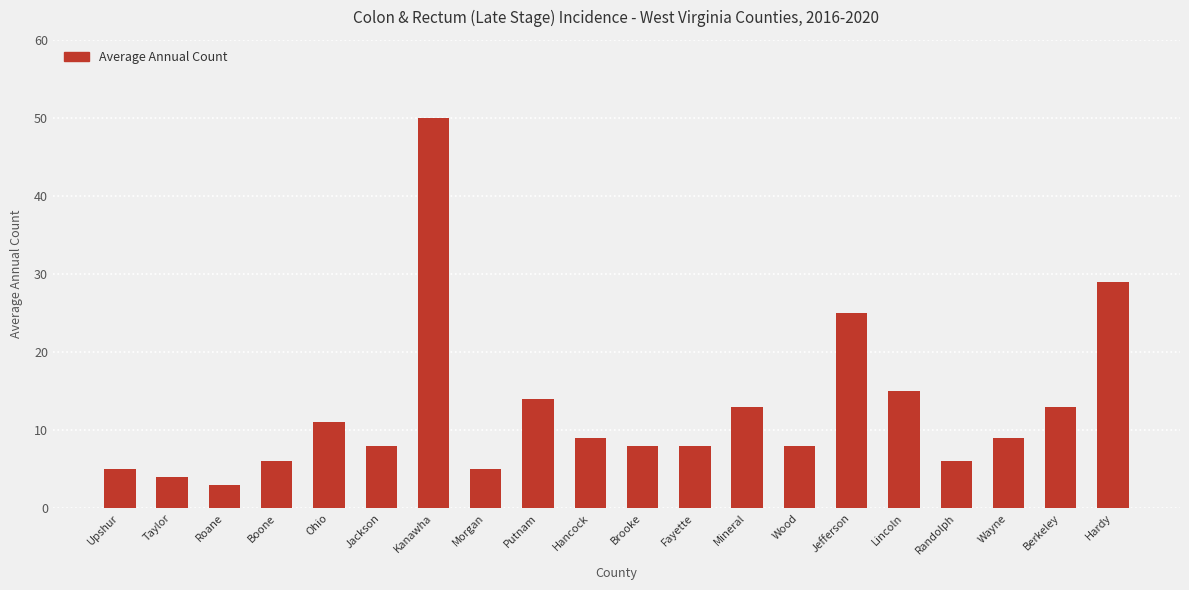

Is it true that the value at Wayne is 4?

False